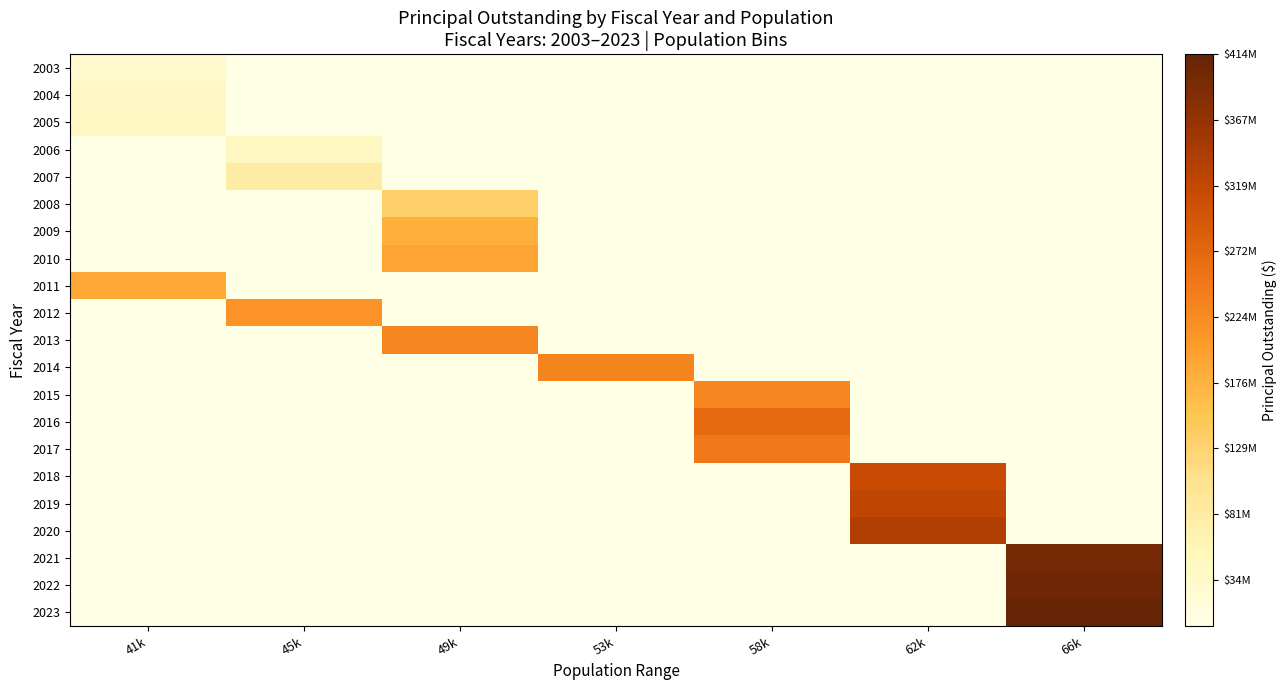

How many values in the 2013 series exceed 0?

1